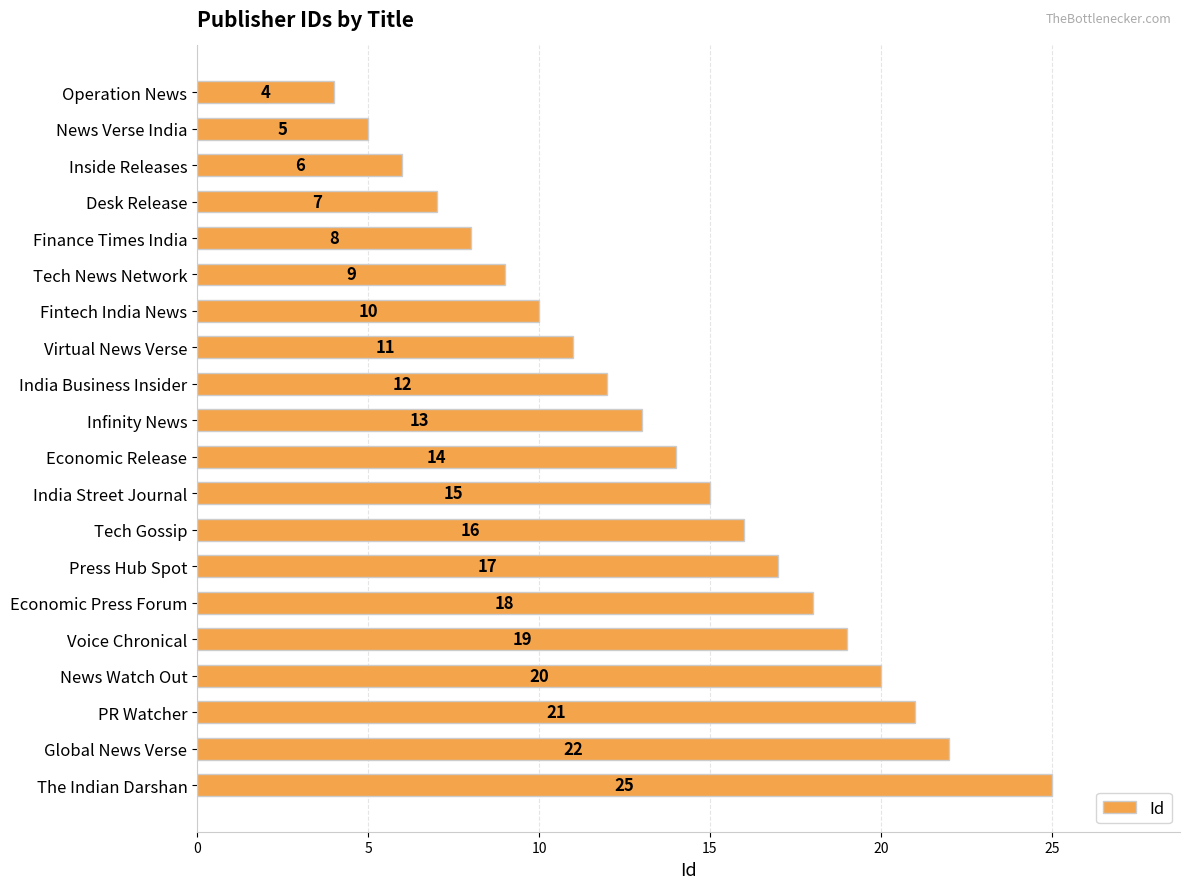

What is the label of the 17th bar from the bottom?

Desk Release